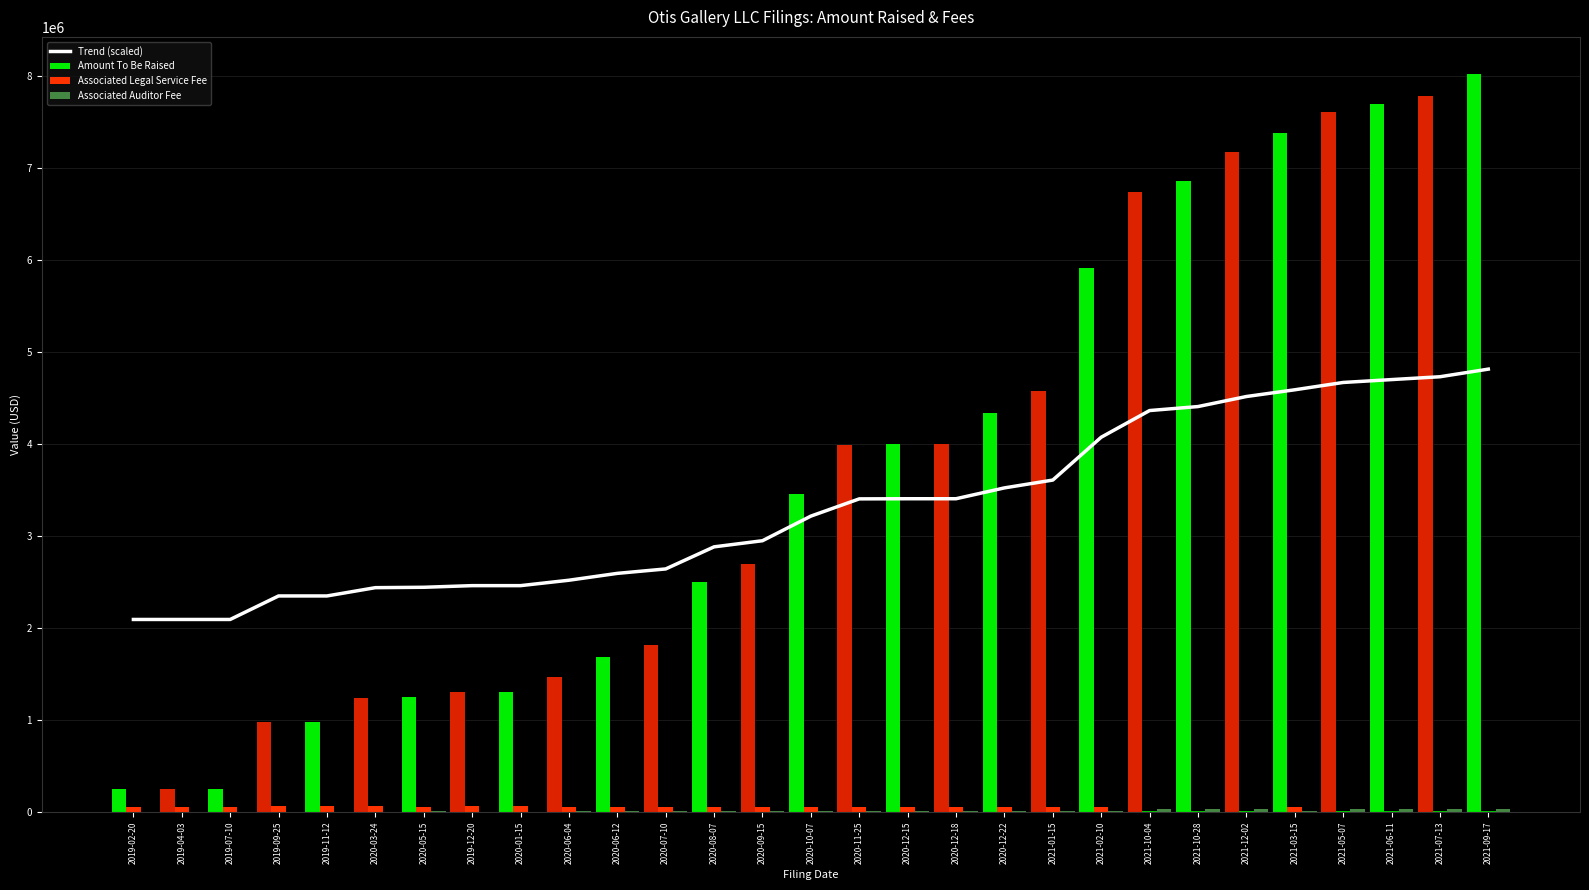

What position from the right is 2021-02-10?

9